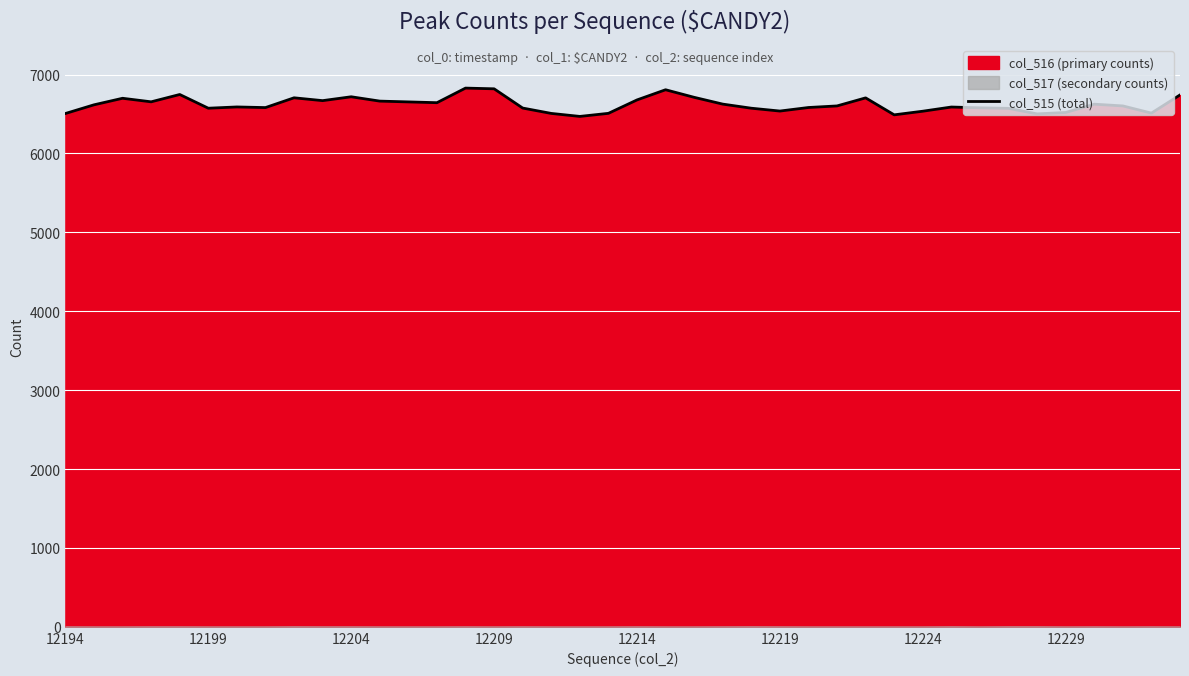

True or false: col_515 (total) has a value of 10180 at 12209.

False